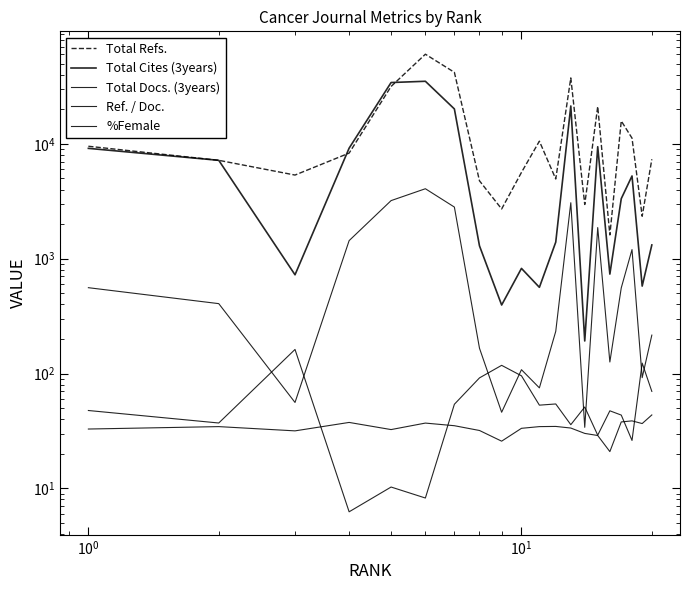

How many data points in Total Docs. (3years) are above 406?

9